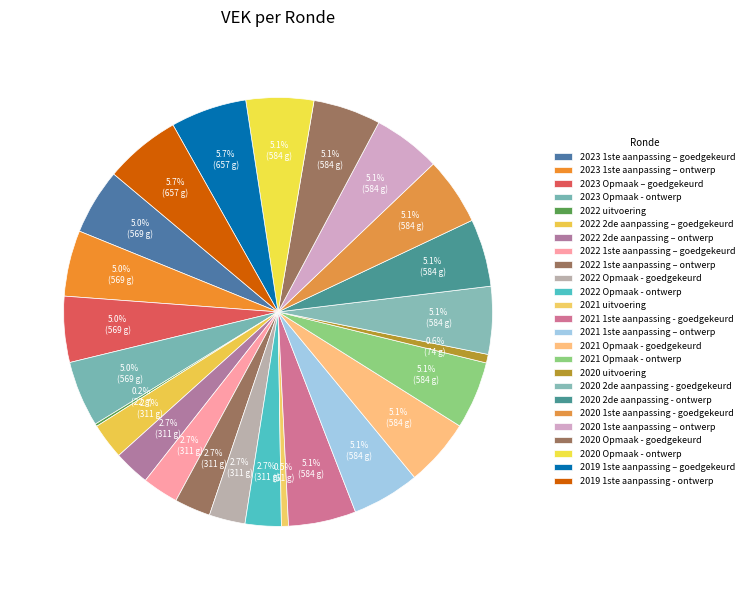

What is the ratio of the value at 2021 Opmaak - goedgekeurd to the value at 2020 2de aanpassing - ontwerp?

1.0